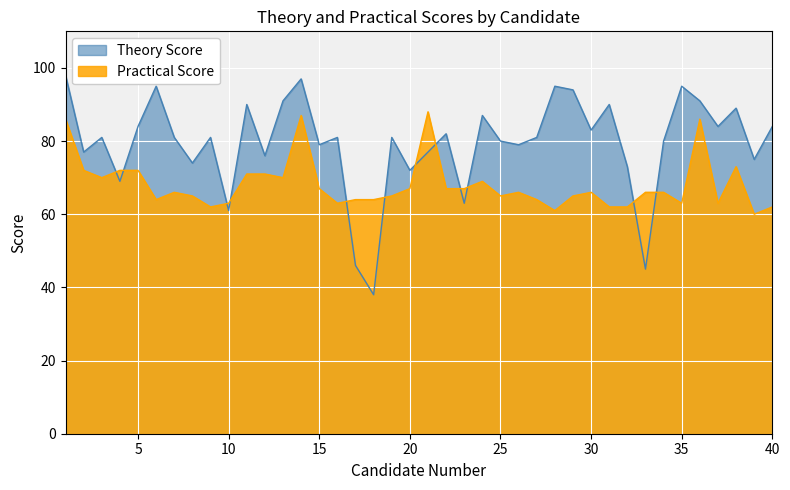

The value of Practical Score at 35 is 84. True or false?

False